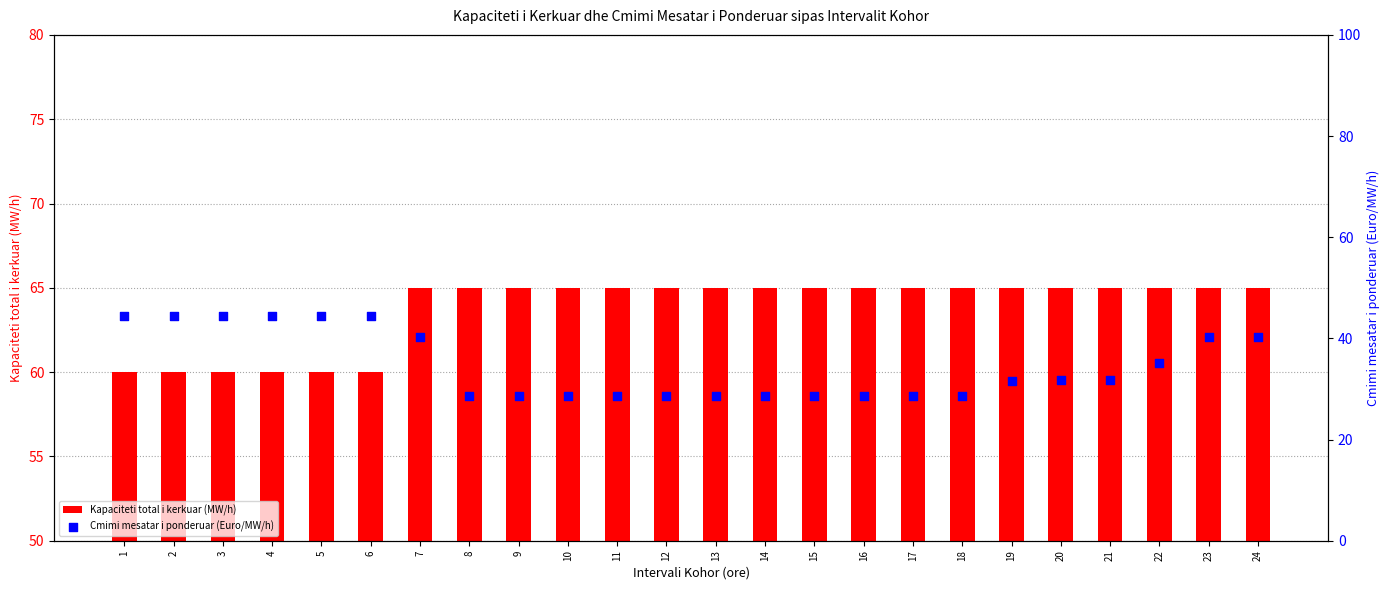

Which series contains the highest Y value?

Kapaciteti total i kerkuar (MW/h)